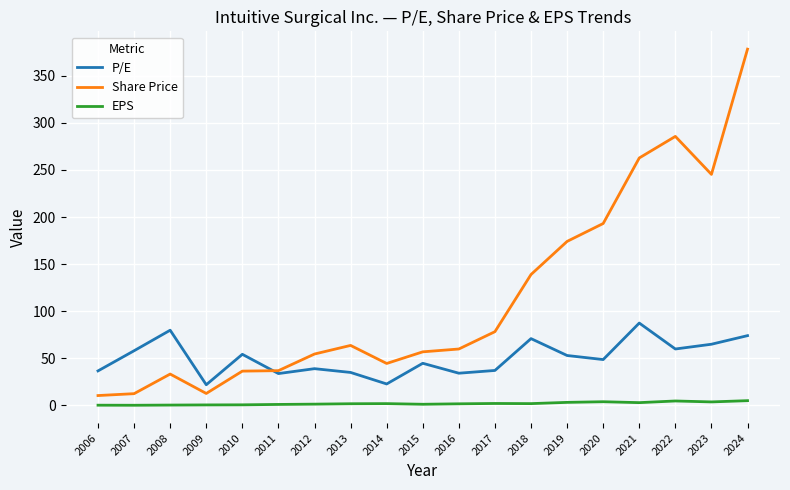

Where does the P/E series first go above 48?

2007